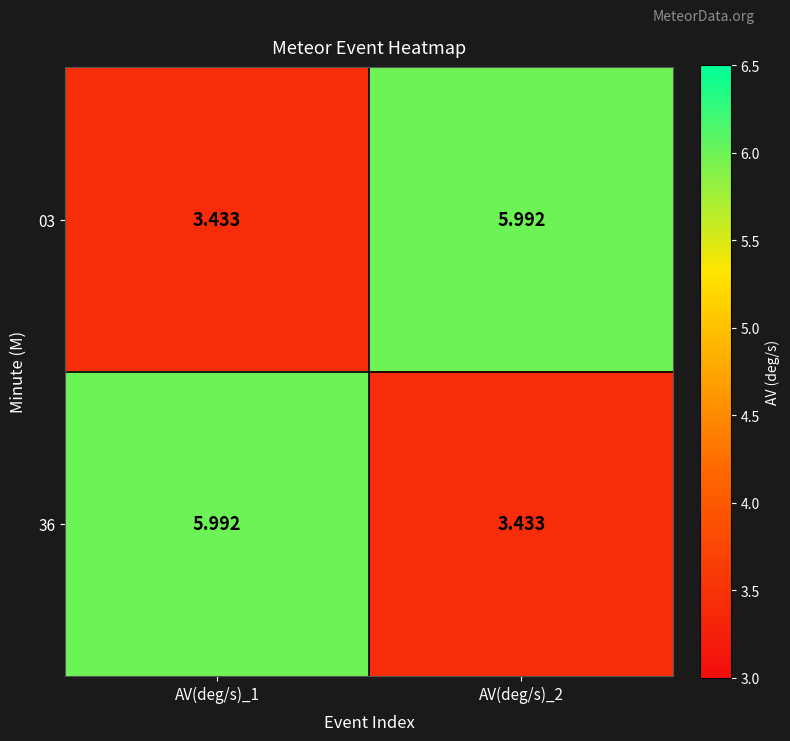

At which category is the sum across all series the highest?

AV(deg/s)_1